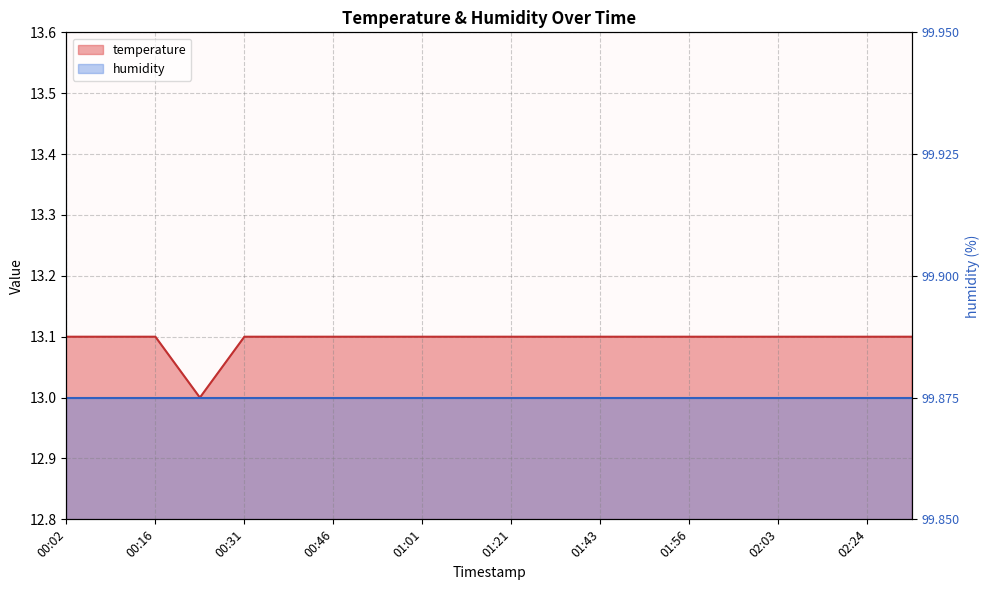

Rank the categories by value from lowest to highest.

00:24, 00:02, 00:09, 00:16, 00:31, 00:38, 00:46, 00:54, 01:01, 01:10, 01:21, 01:35, 01:43, 01:51, 01:56, 02:00, 02:03, 02:16, 02:24, 02:36